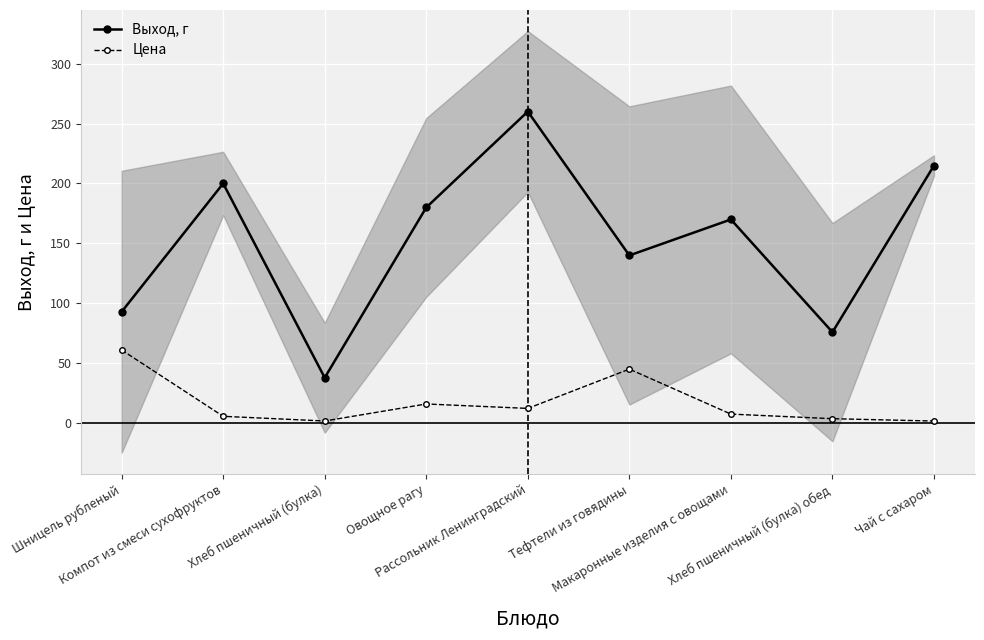

How many data points in Цена are above 7?

5